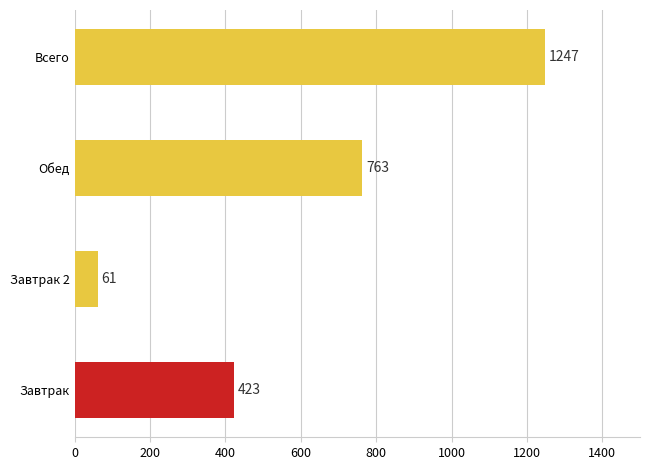

List the labels in order of value, largest first.

Всего, Обед, Завтрак, Завтрак 2